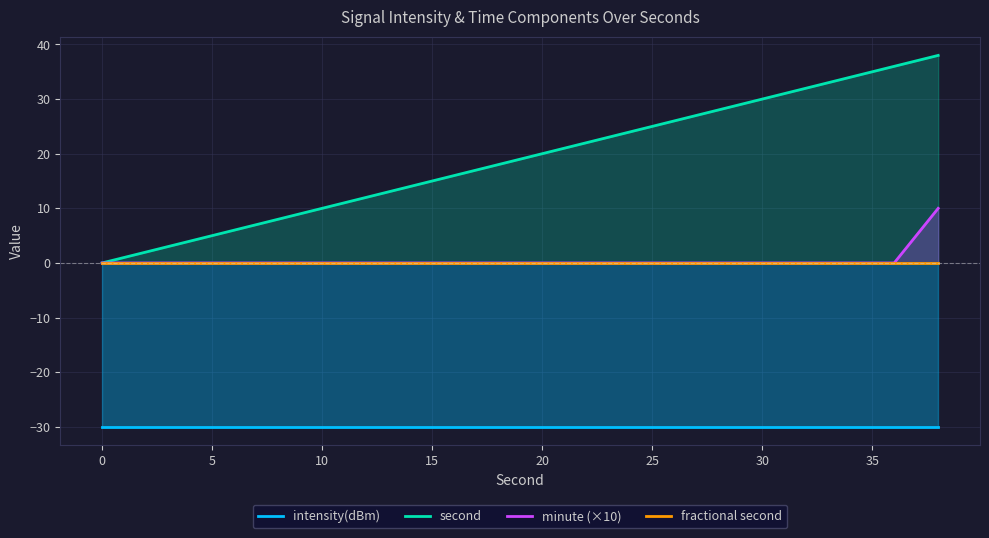

At how many categories does at least one series exceed -16?

20